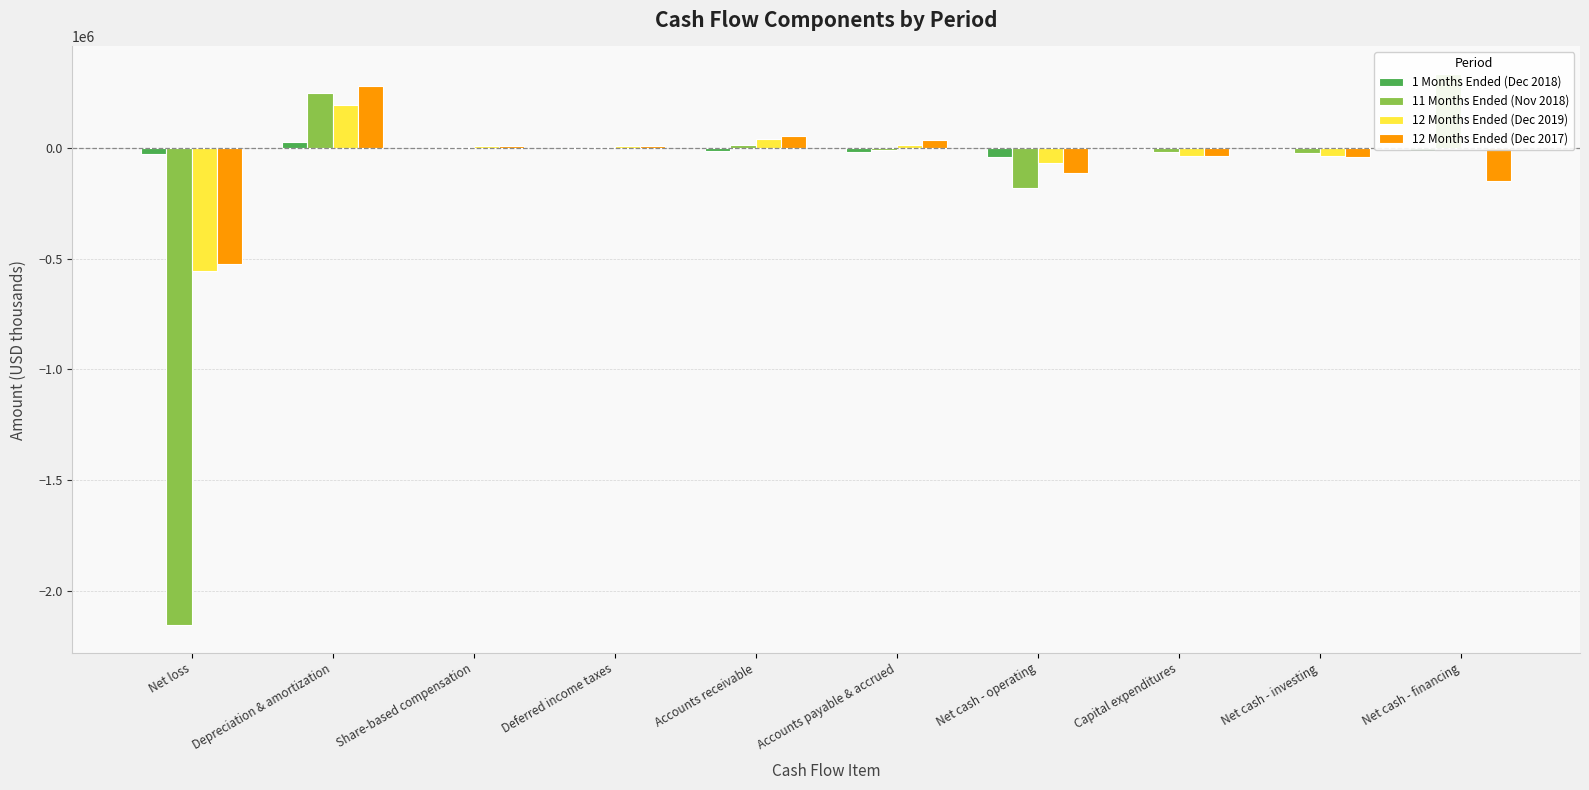

At which label is 11 Months Ended (Nov 2018) closest to -910357?

Net cash - operating